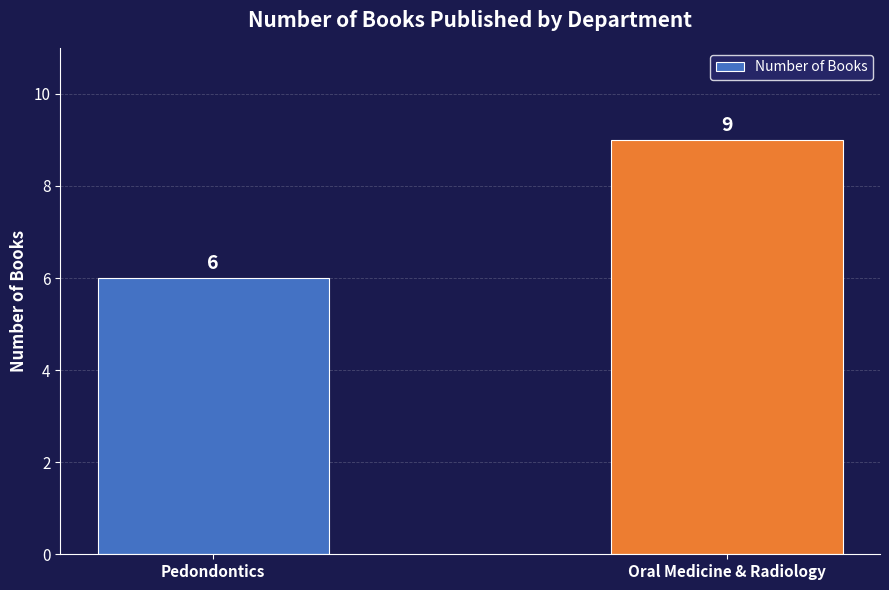

Reading right to left, list all the values displayed in this chart.

9	6